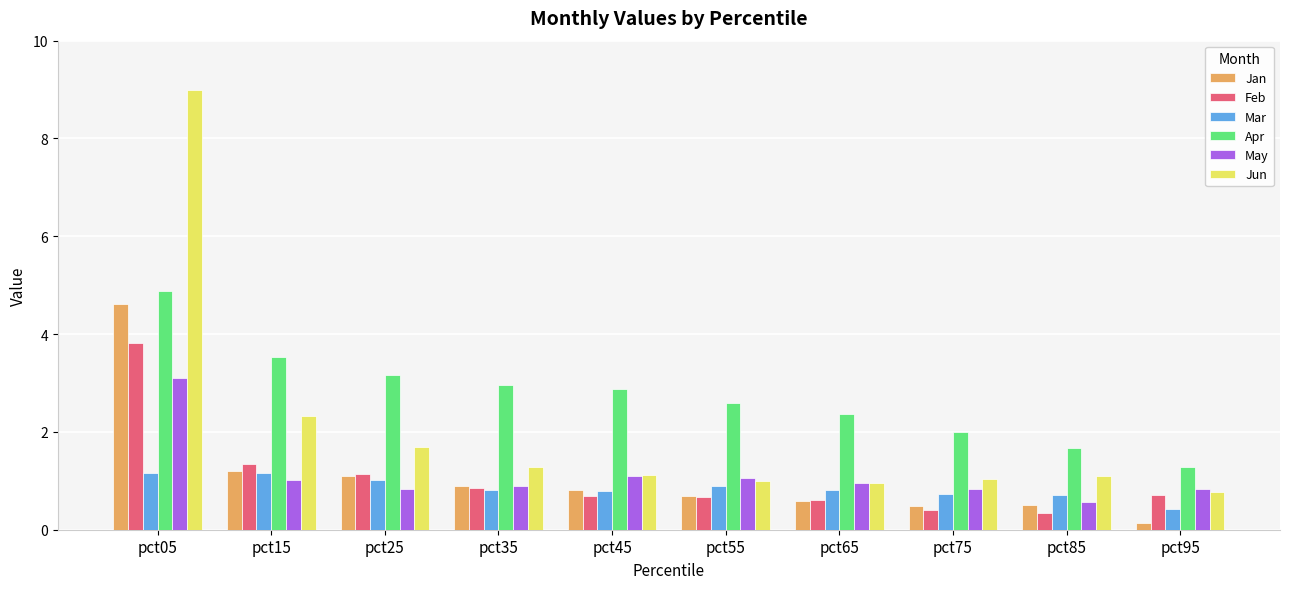

True or false: Jun has a value of 1.3 at pct35.

True